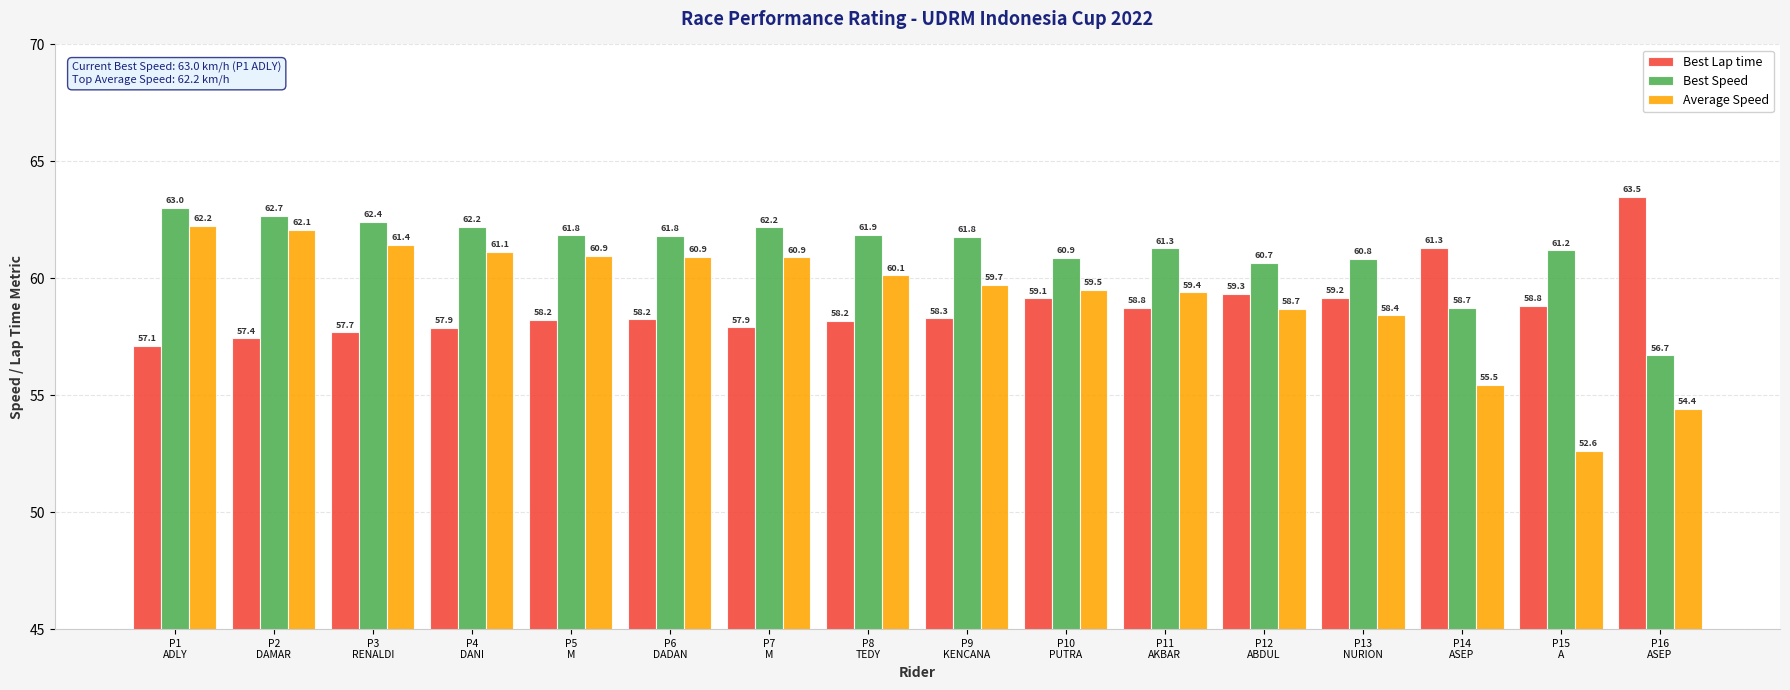

How many series are shown in this chart?

3